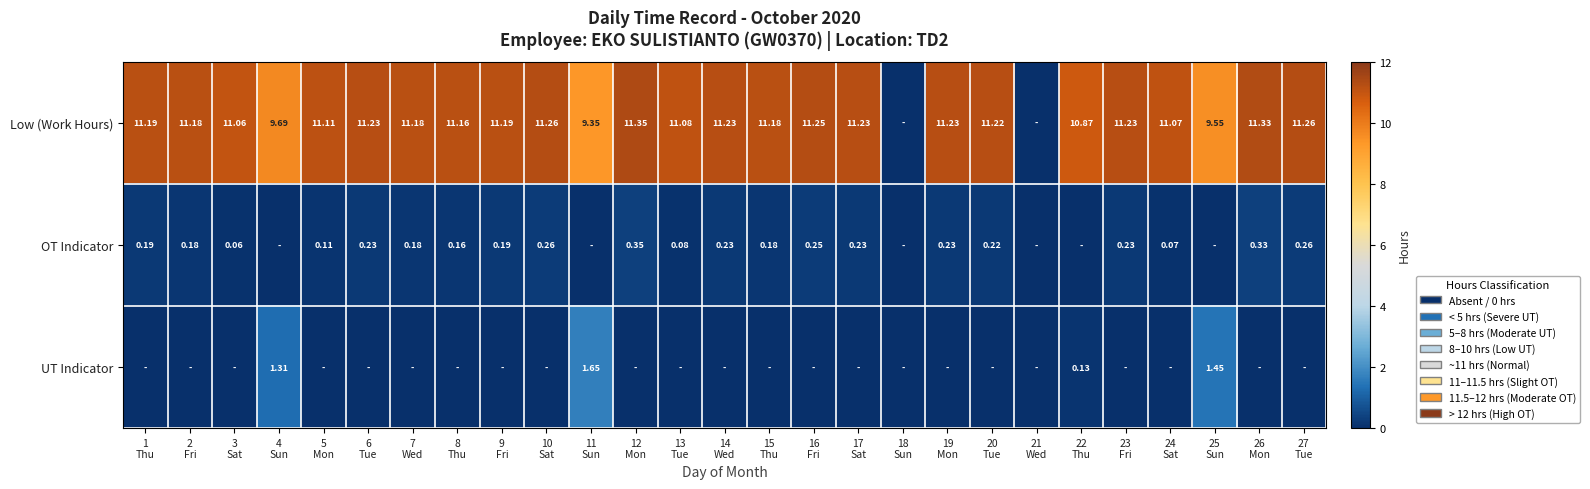

How many values in the UT Indicator series exceed 0?

4